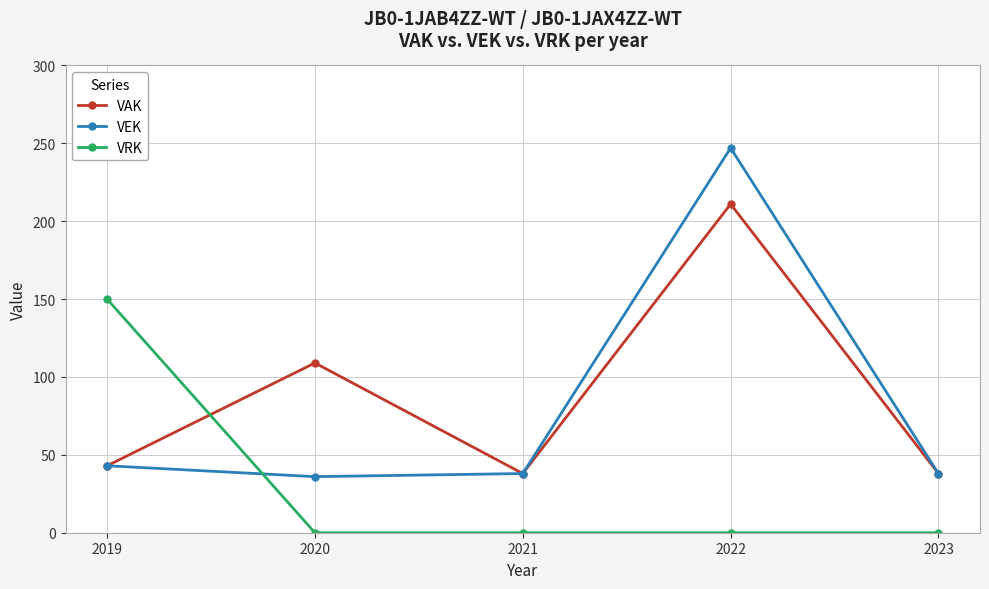

Which series changed the most between 2019 and 2023?

VRK